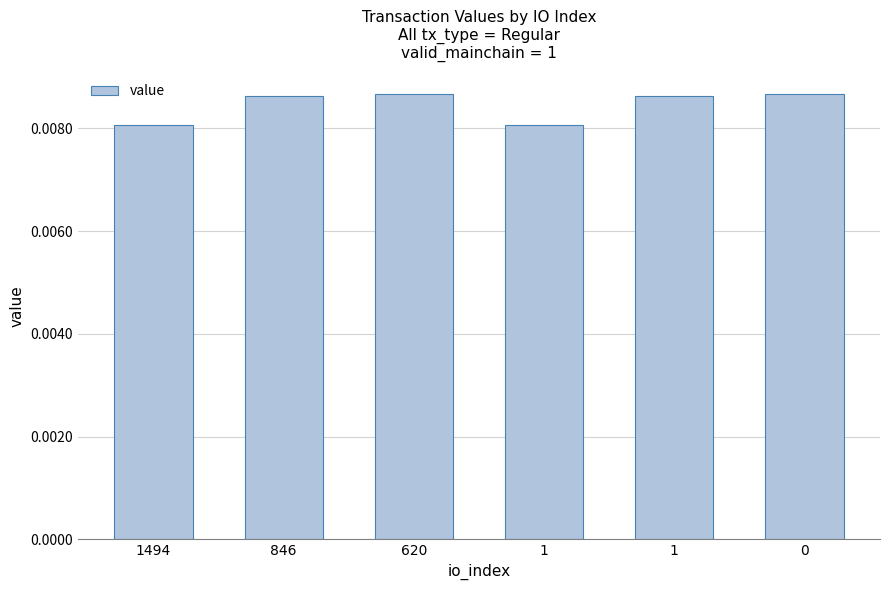

The value at 1494 is 0.0. True or false?

True